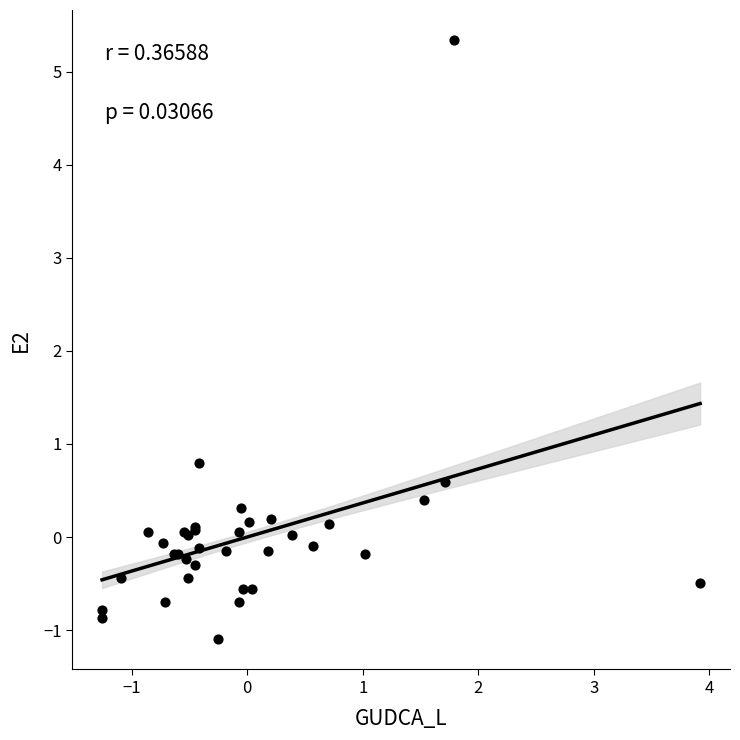

What Y value in the scatter plot is closest to 2?

0.8